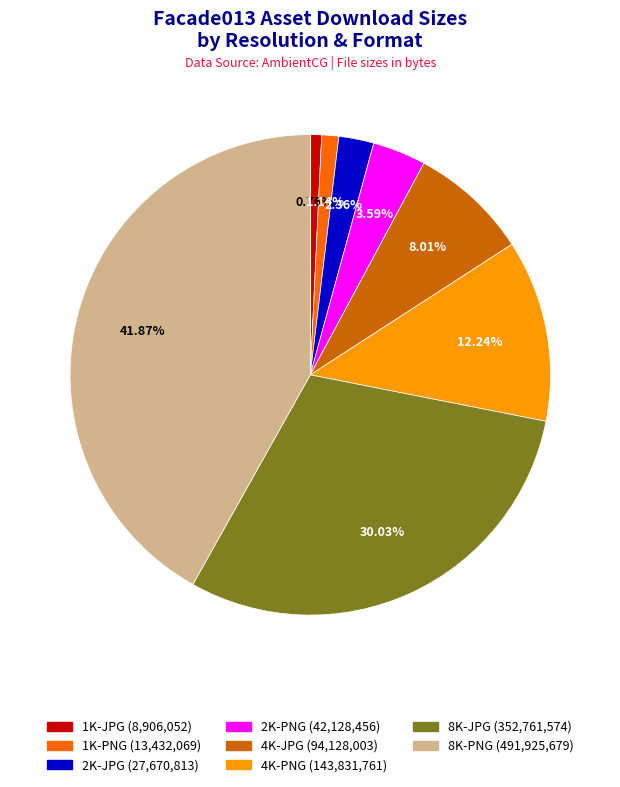

What is the ratio of the value at 8K-PNG to the value at 4K-PNG?

3.4